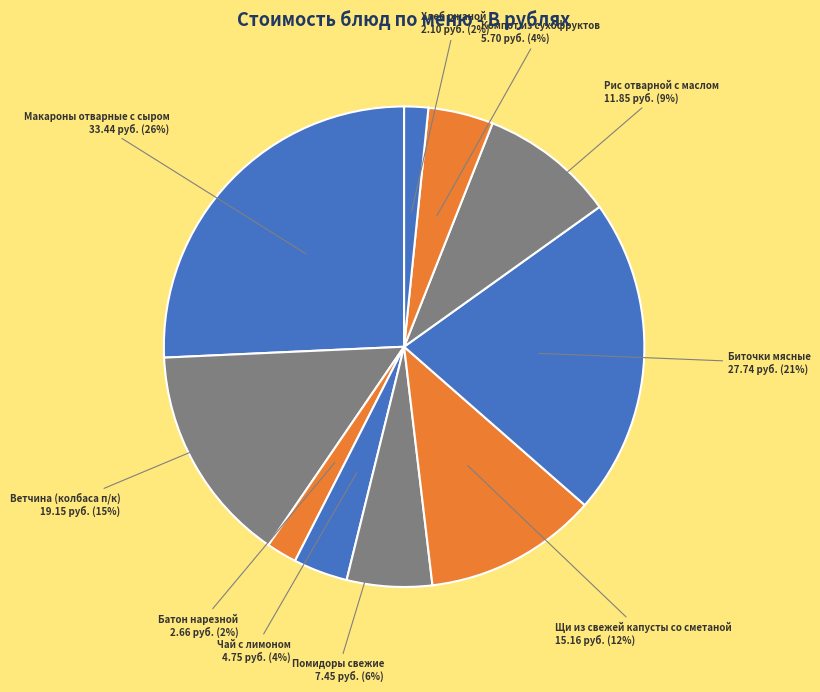

Does Чай с лимоном represent more than half of the total?

No